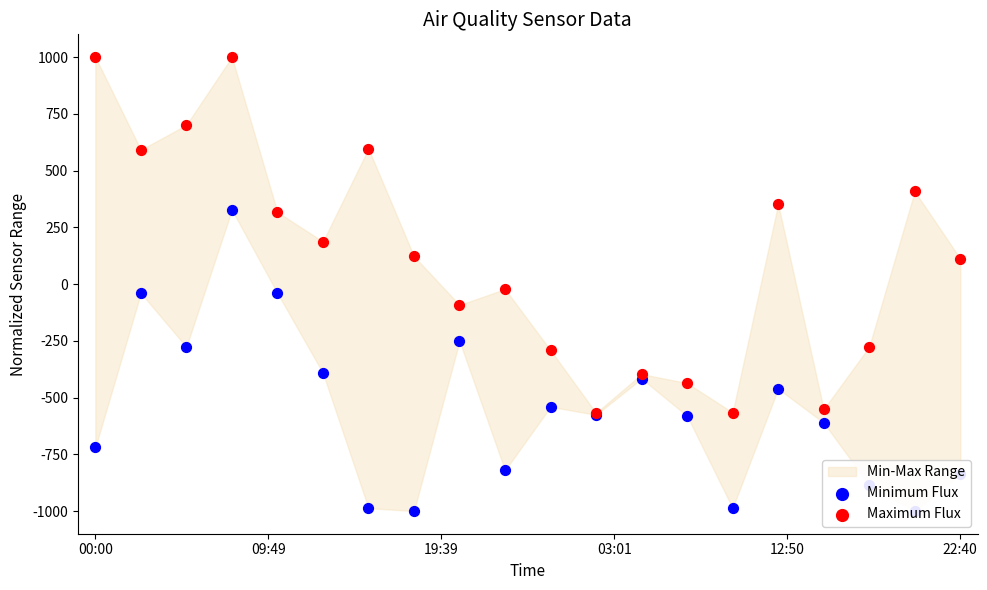

Is the value of Maximum Flux at 9 greater than the value of Minimum Flux at 16?

Yes